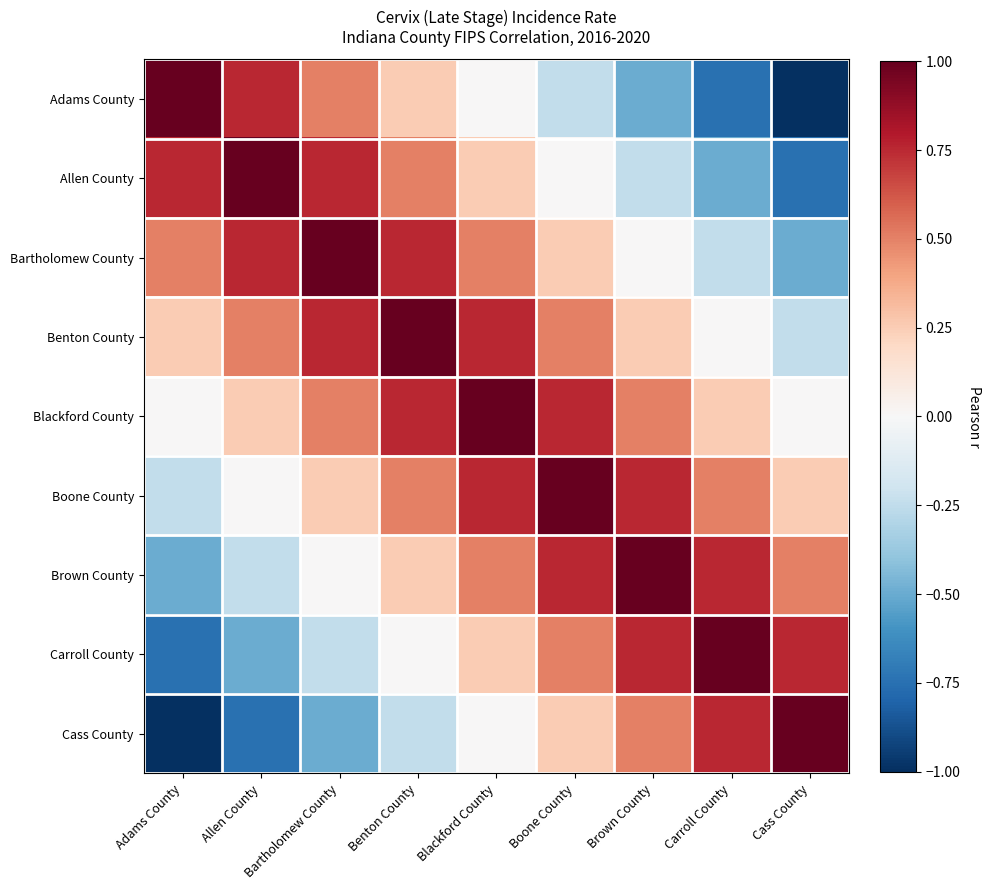

Rank the series at Brown County from highest to lowest value.

Brown County, Boone County, Carroll County, Blackford County, Cass County, Benton County, Bartholomew County, Allen County, Adams County